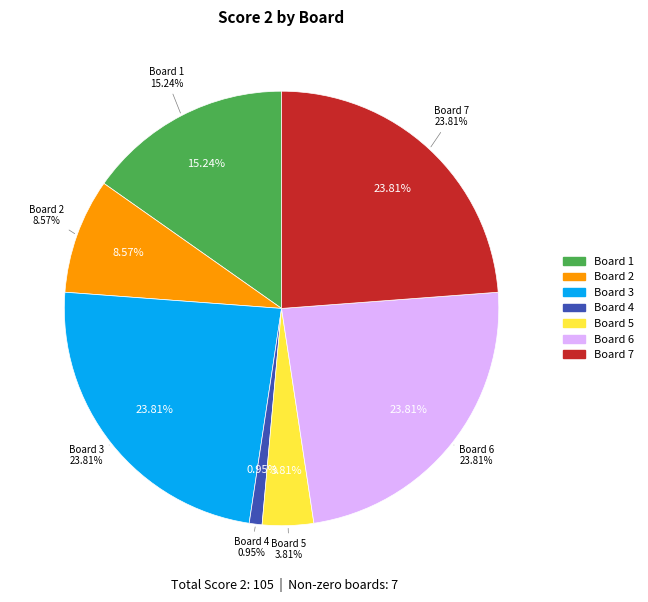

Which slice is the largest?

Board 3